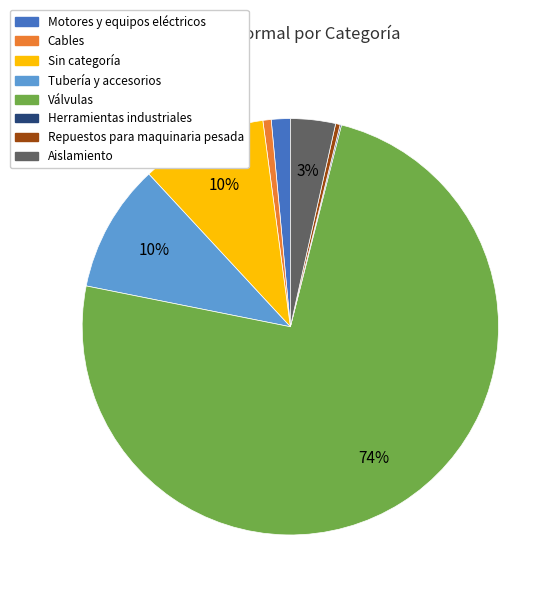

Combined, do Sin categoría and Aislamiento account for over 50%?

No